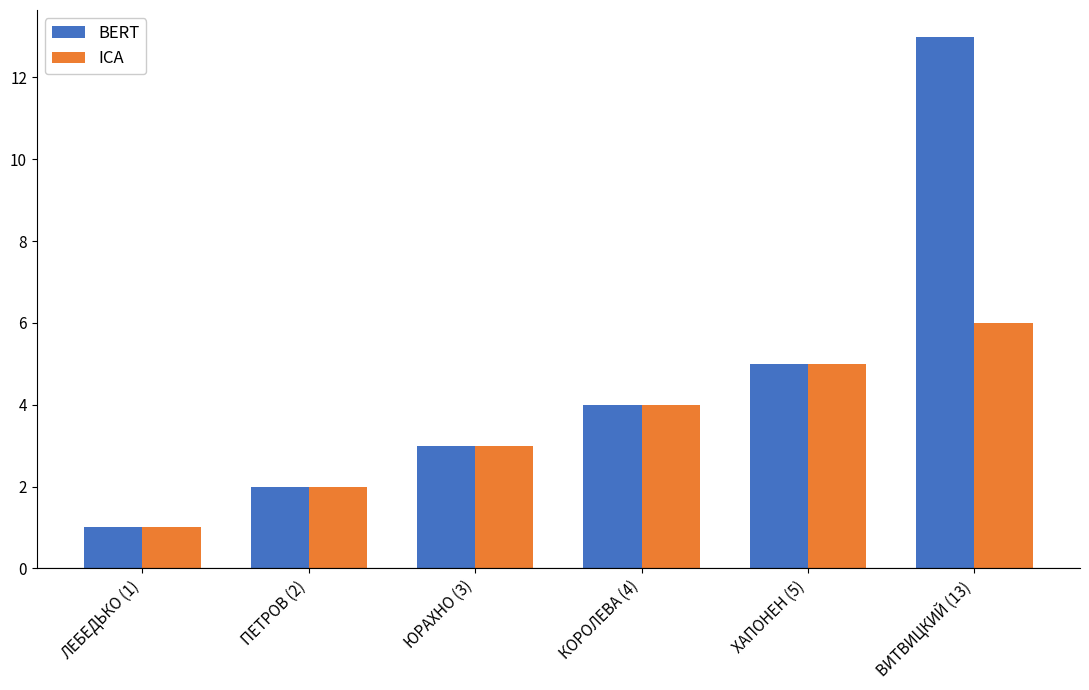

At which category is the sum across all series the highest?

ВИТВИЦКИЙ (13)